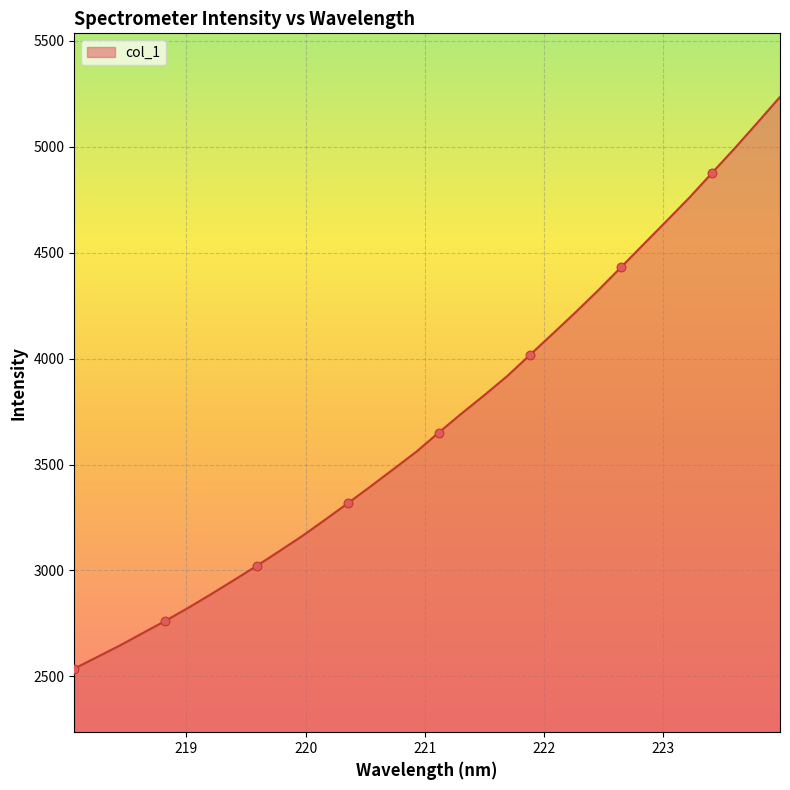

What is the difference between the maximum and minimum values?

2698.6